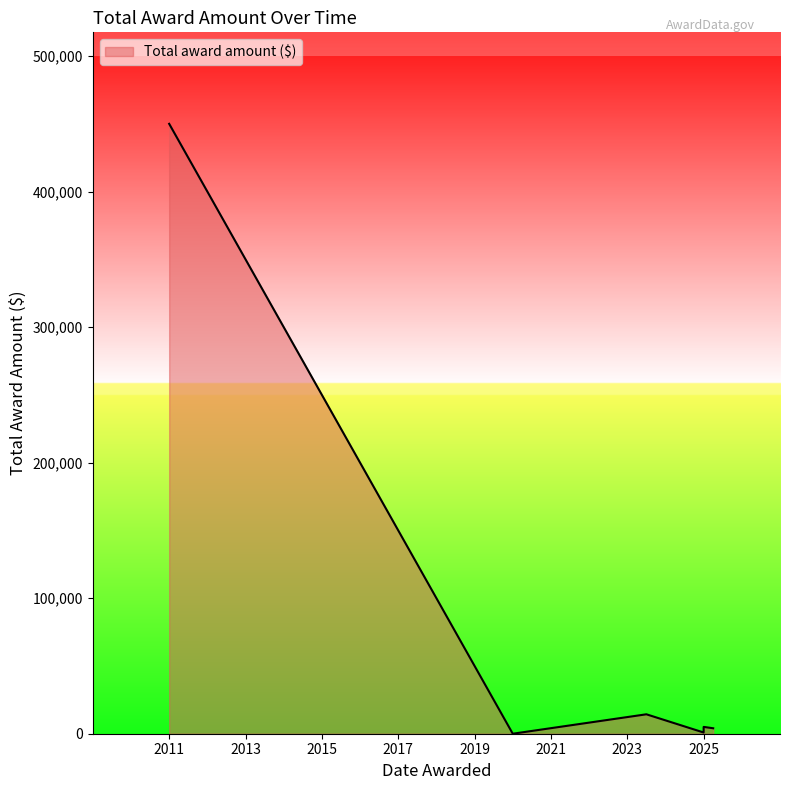

List the labels in order of value, smallest first.

2020-01-01, 2025-04-01, 2025-01-01, 2025-01-01, 2023-06-26, 2011-01-01